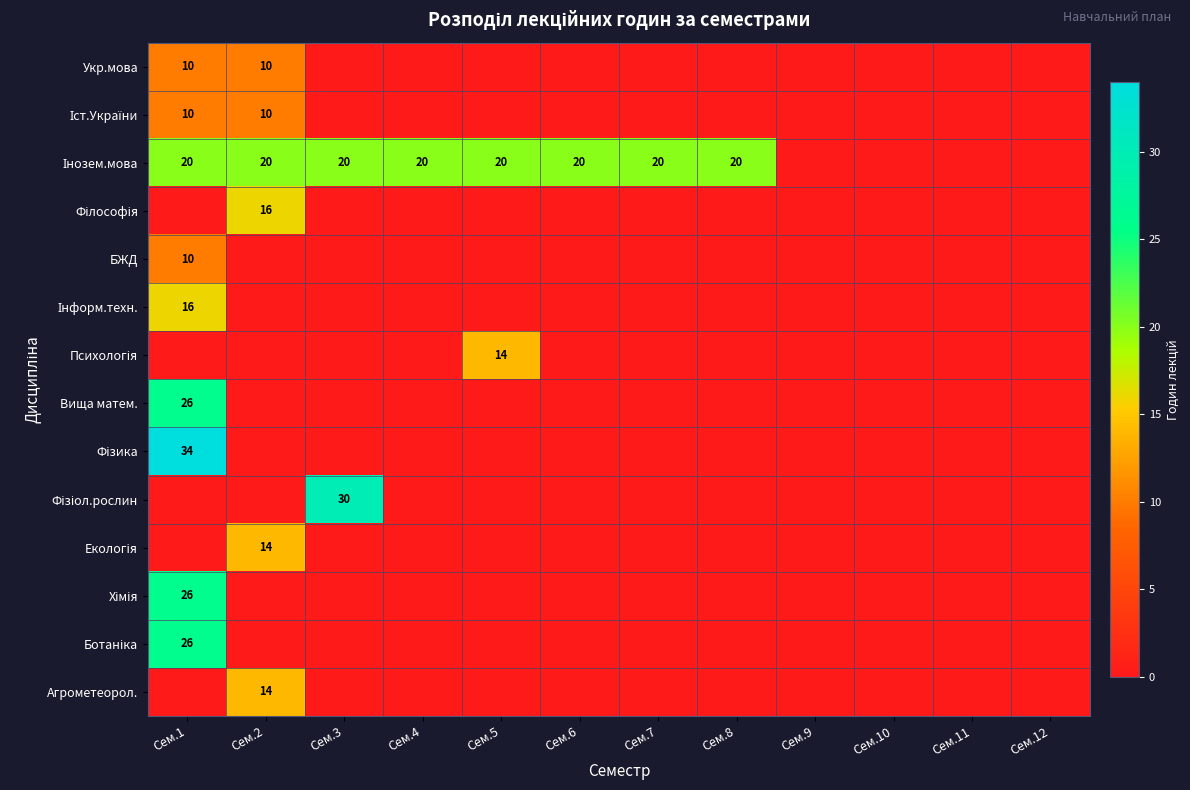

At which category is the sum across all series the highest?

Сем.1